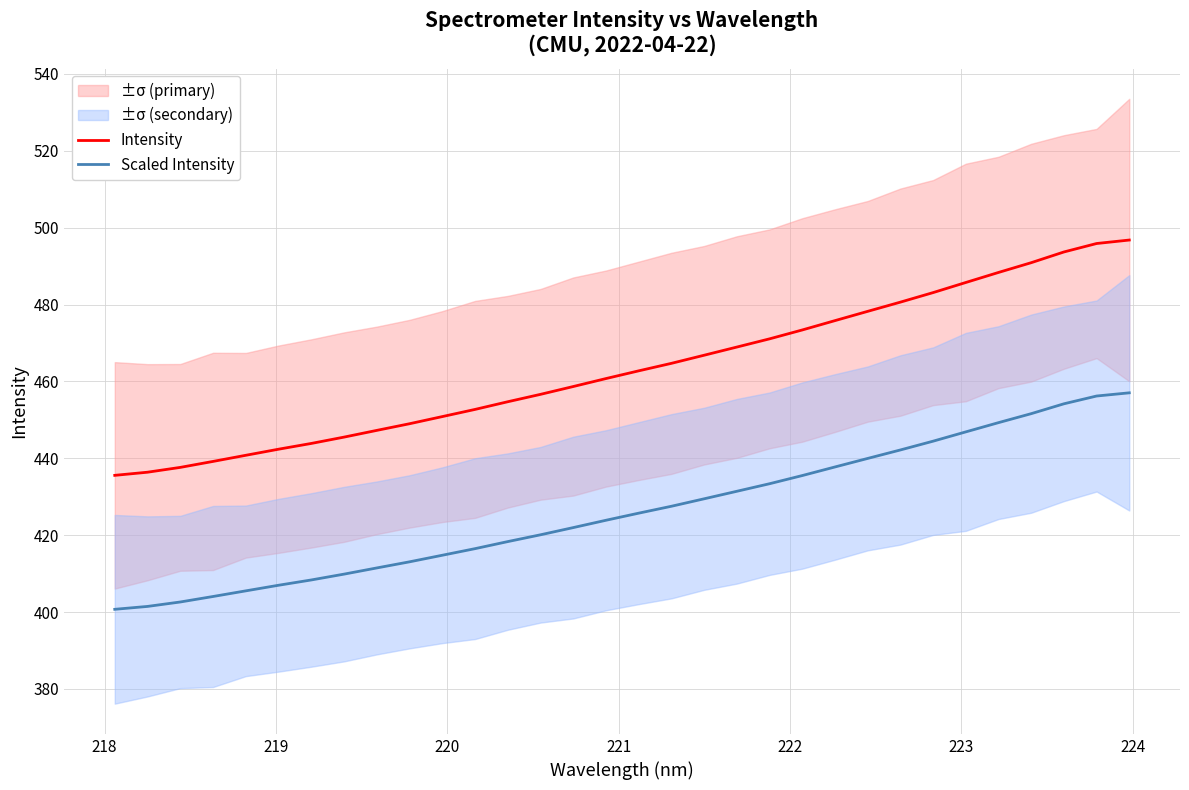

True or false: Intensity and Scaled Intensity cross at least once.

False